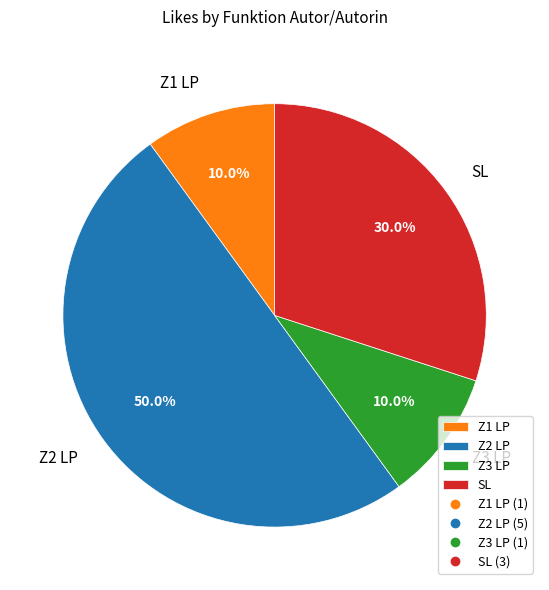

Which slice is the largest?

Z2 LP